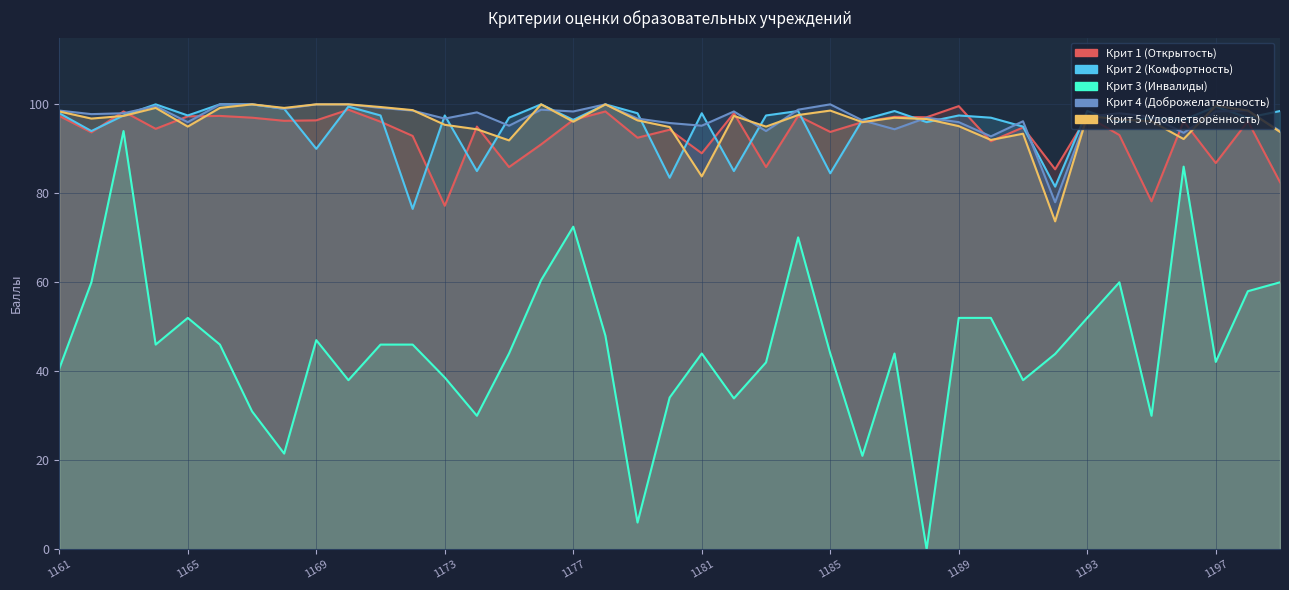

How many lines are shown in the chart?

5